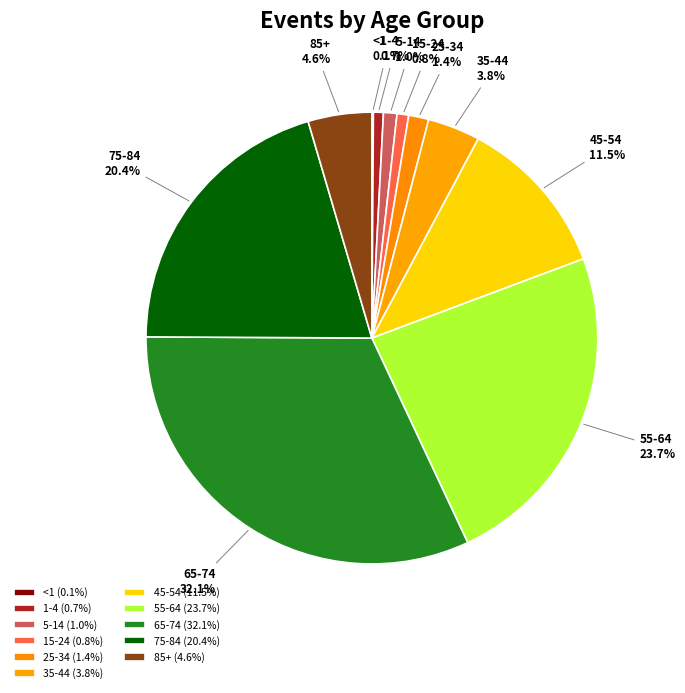

Does any single category account for the majority?

No